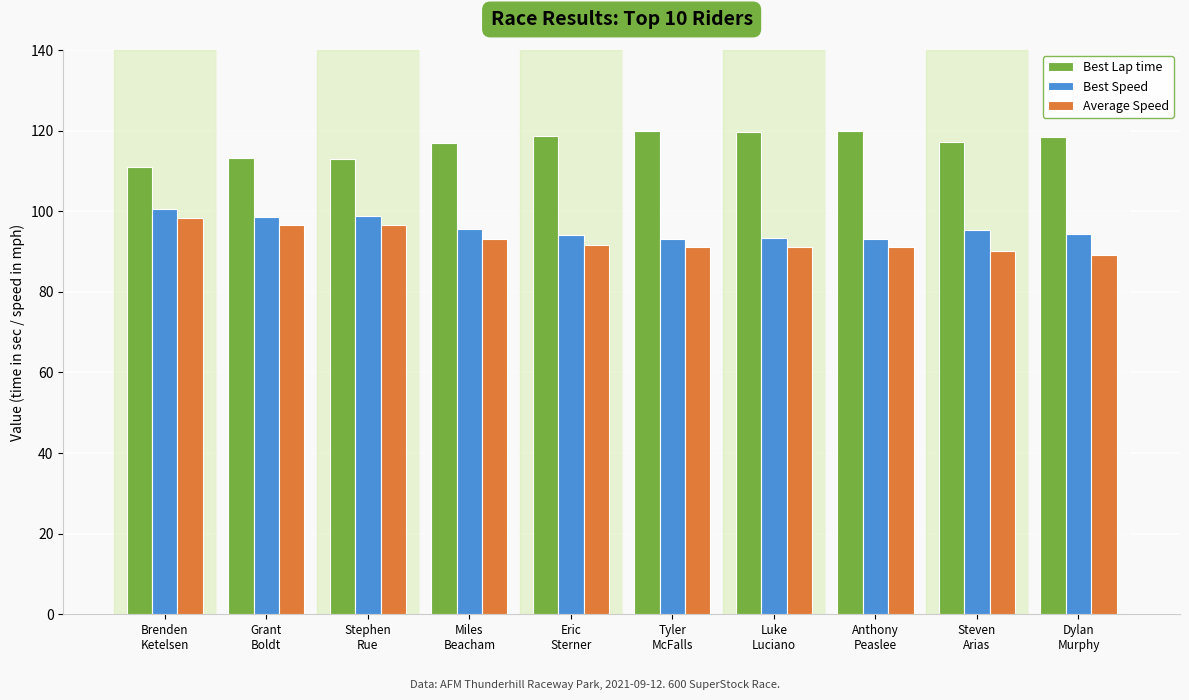

Which series has the largest total across all categories?

Best Lap time